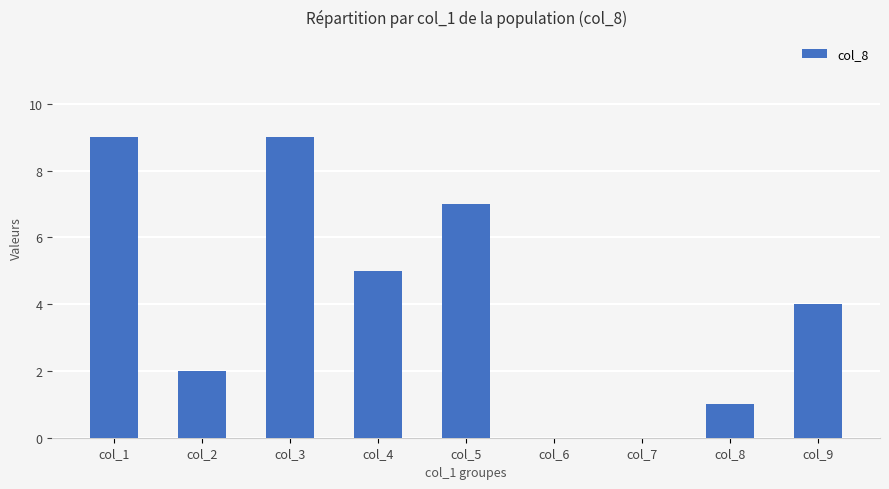

Where does the data first go above 4?

col_1